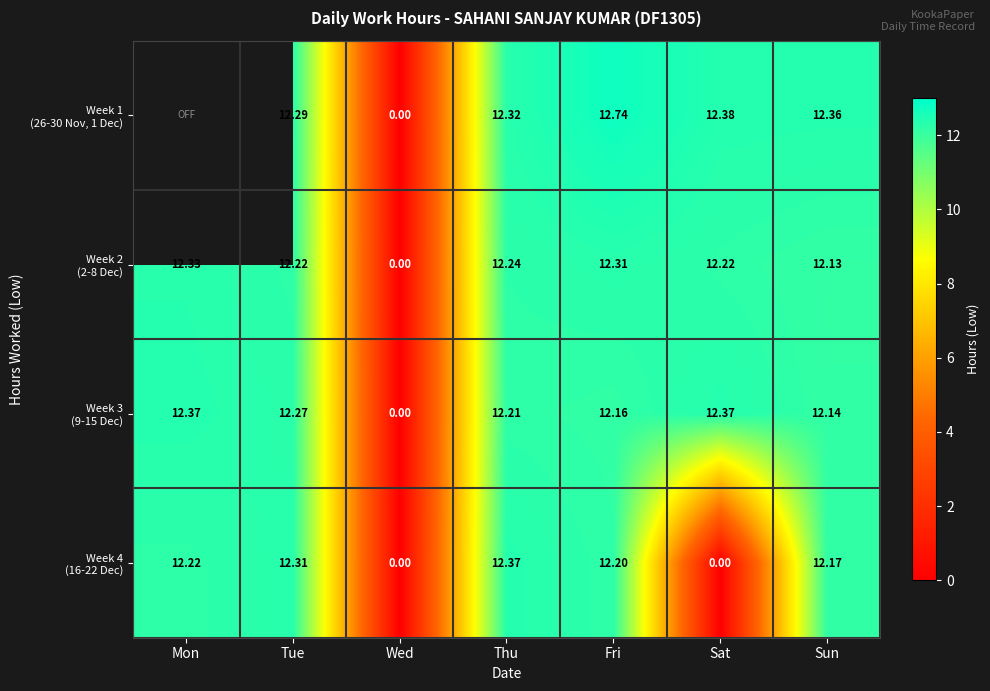

Is the value of Week 1 (26-30 Nov, 1 Dec) at Wed greater than the value of Week 3 (9-15 Dec) at Wed?

No